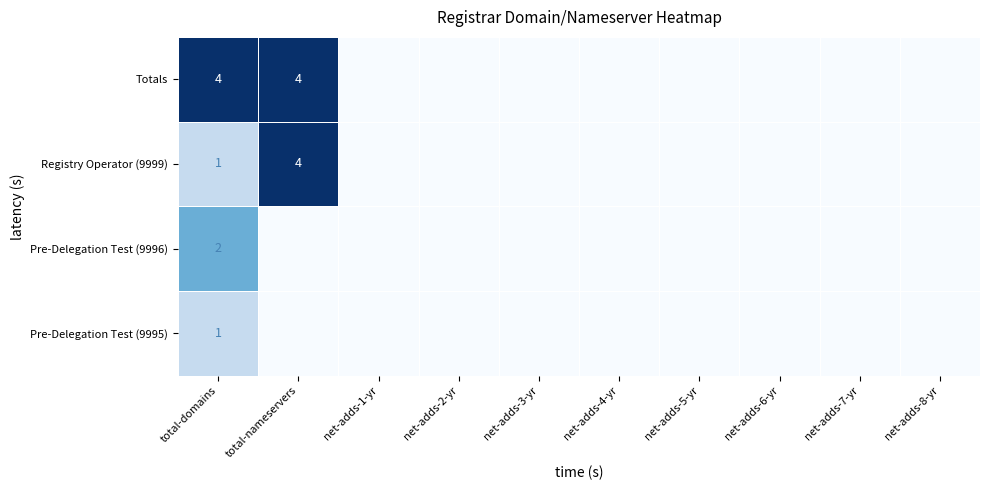

True or false: Totals has a value of 6 at total-nameservers.

False